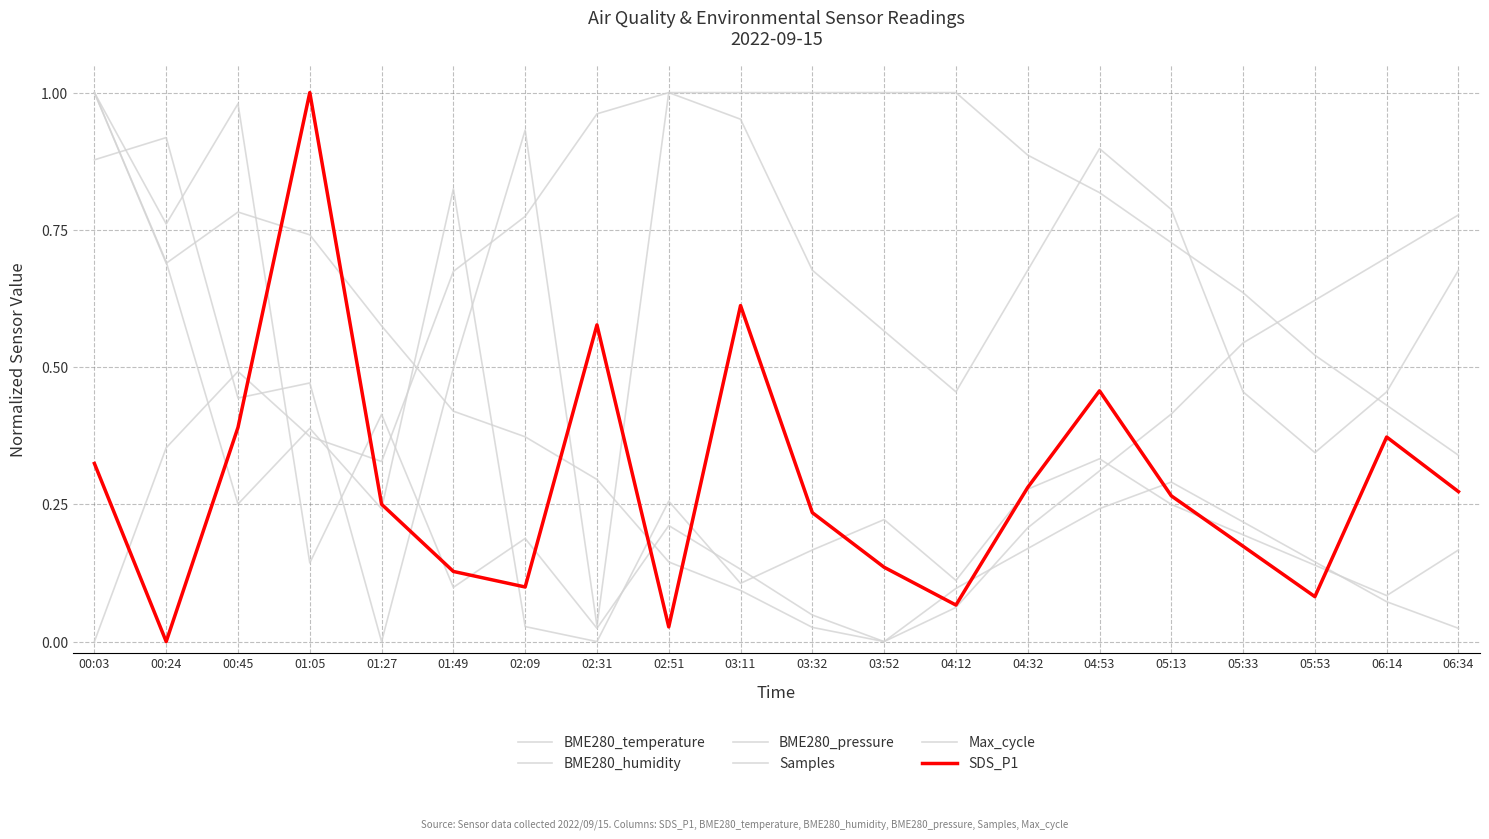

Is this an area chart (filled region under the line)?

No